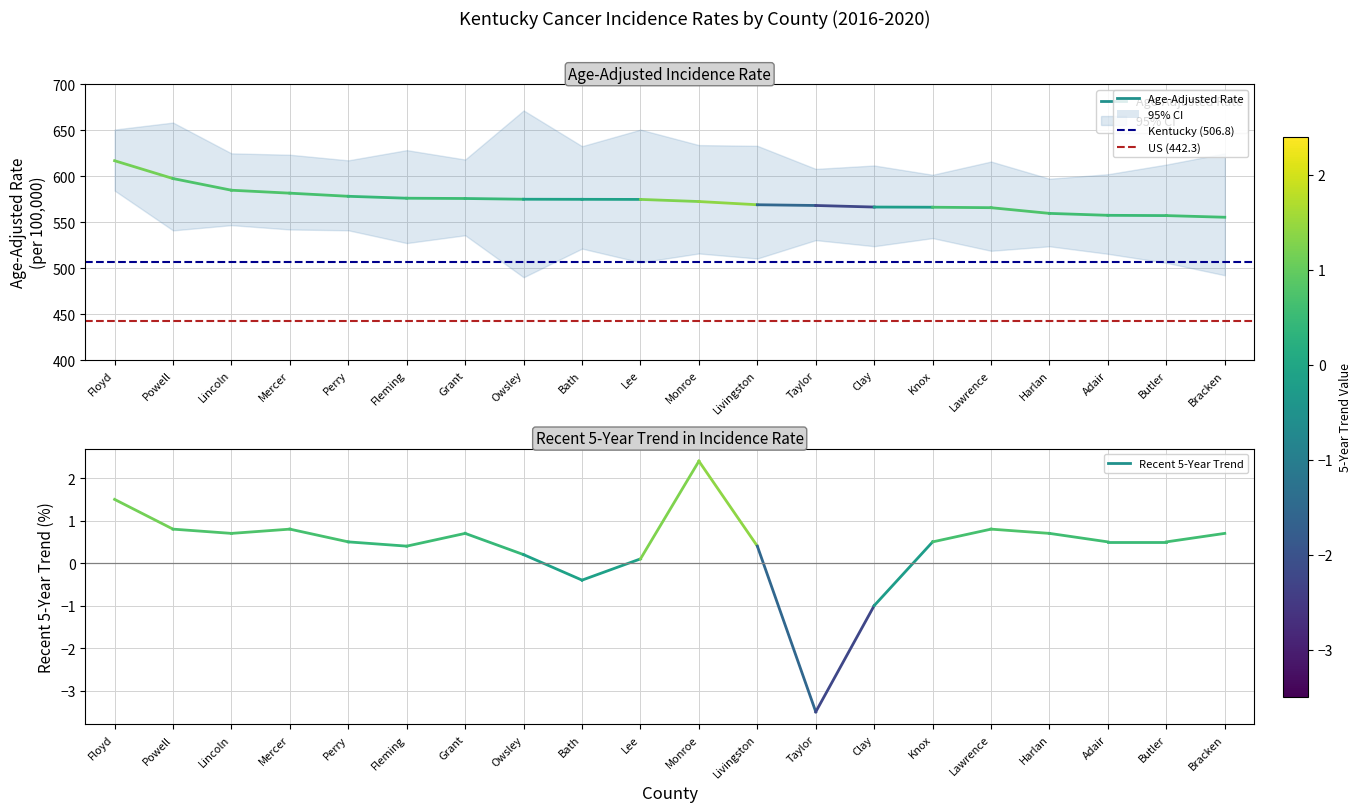

Does the chart display data point markers on the line(s)?

No